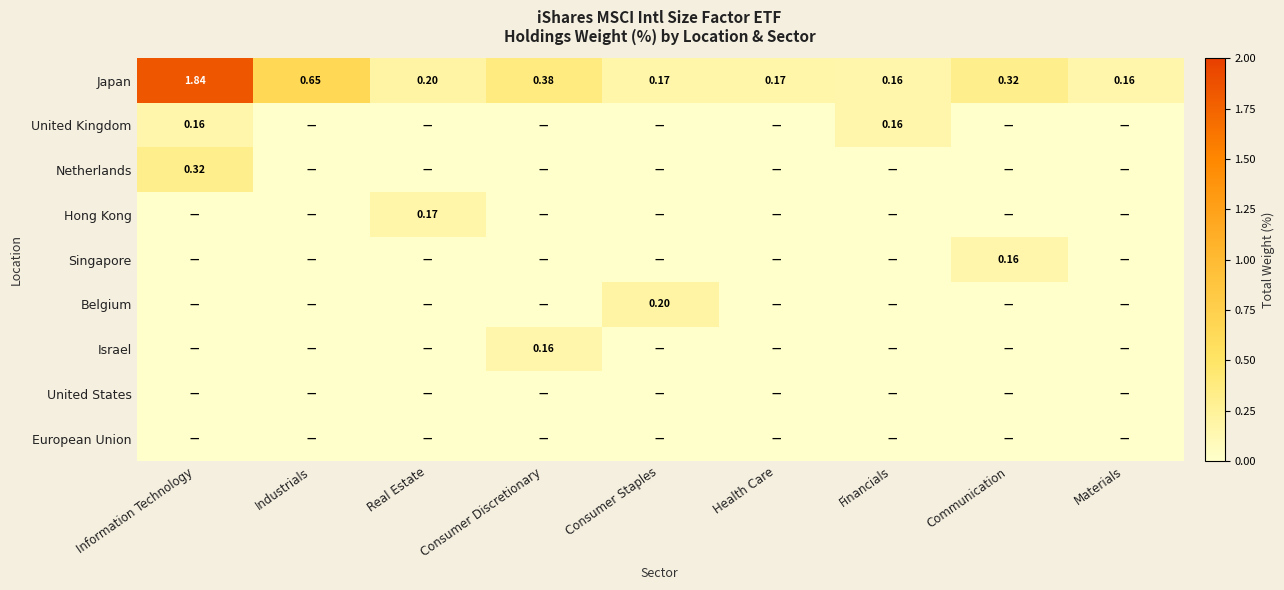

Which series has the widest spread of values?

Japan